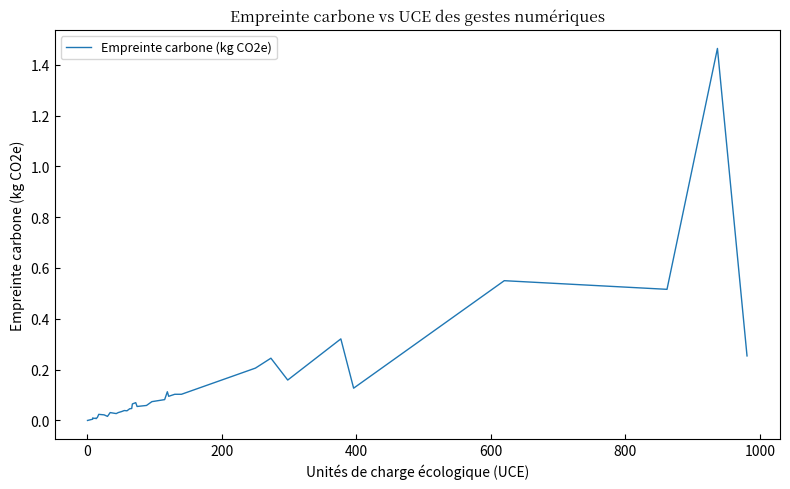

Does the chart have visible grid lines?

No